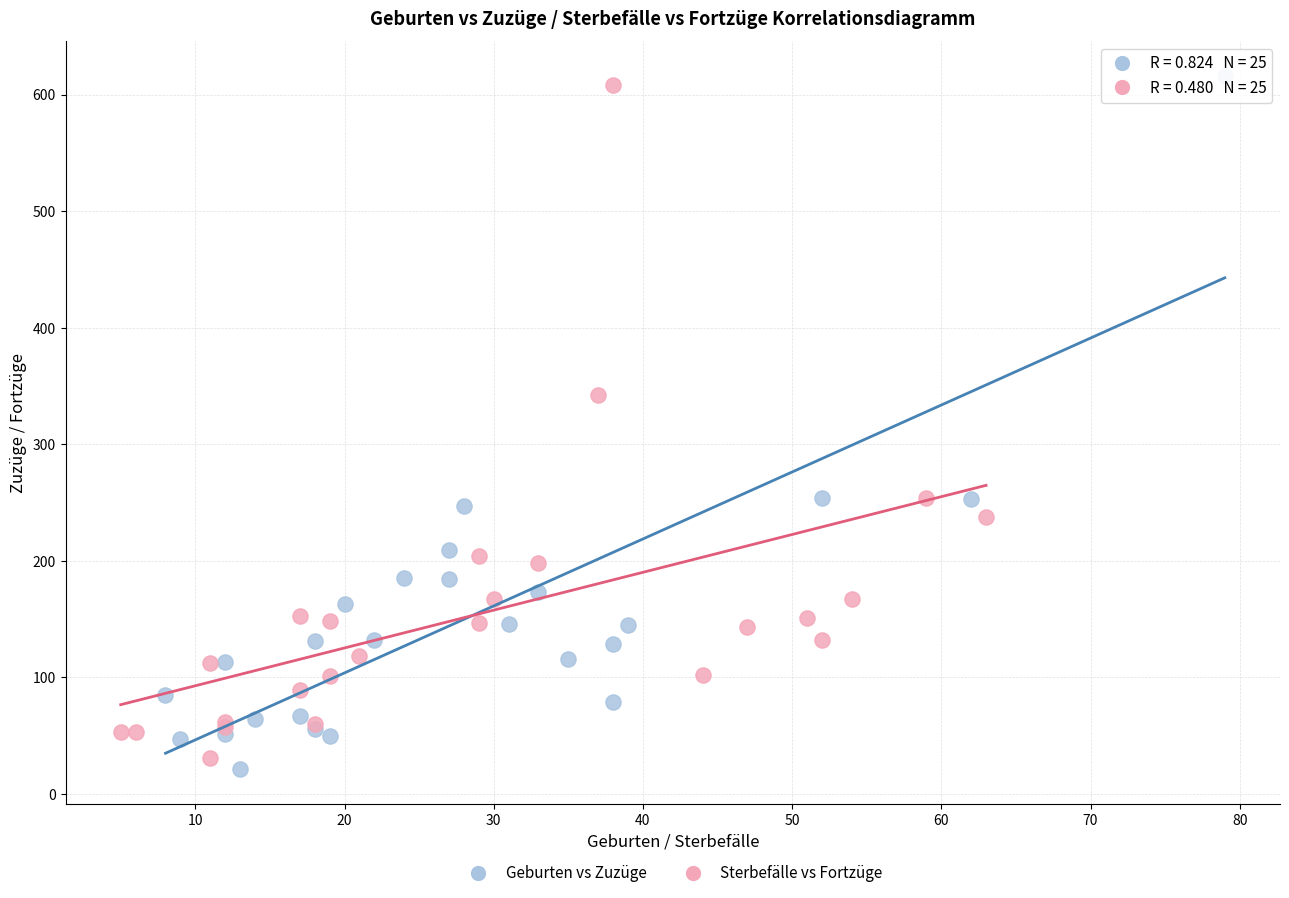

What are all the series names shown in the legend?

Geburten vs Zuzüge, Sterbefälle vs Fortzüge